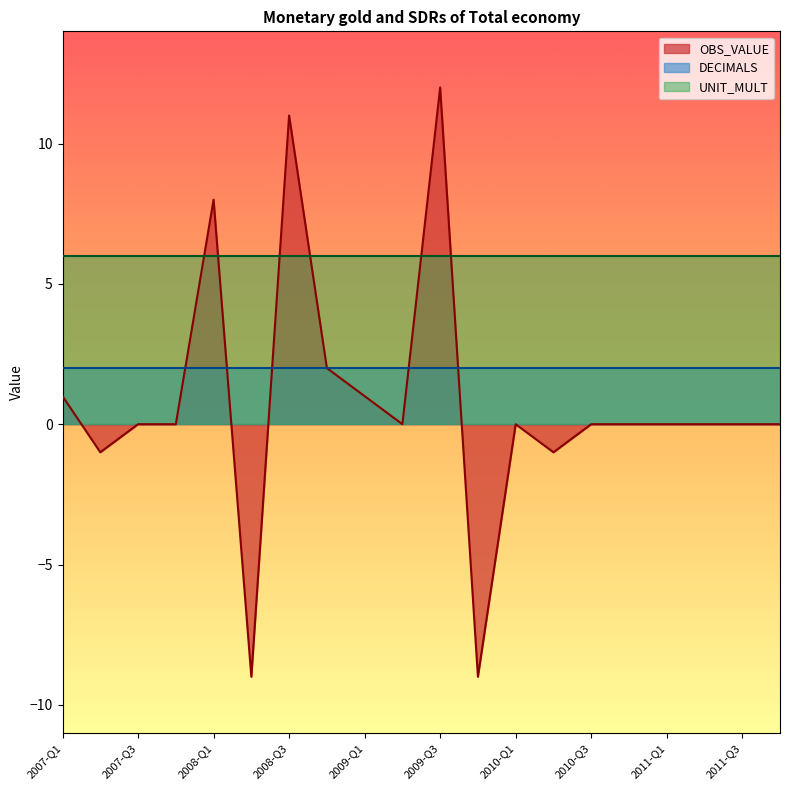

Rank the series by their average value, from highest to lowest.

UNIT_MULT, DECIMALS, OBS_VALUE